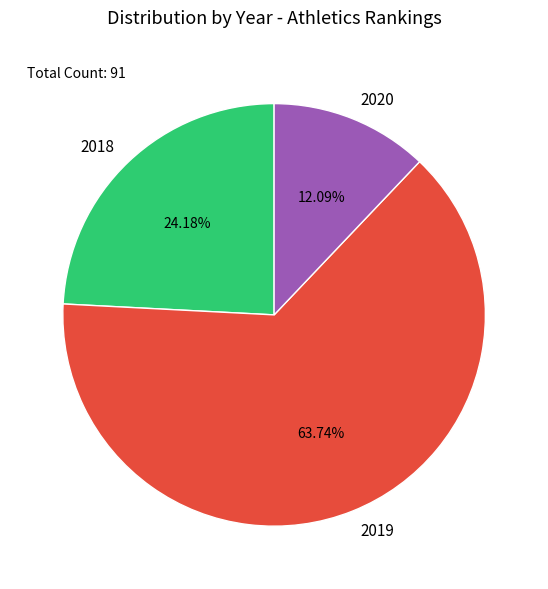

Count the number of slices in the pie.

3